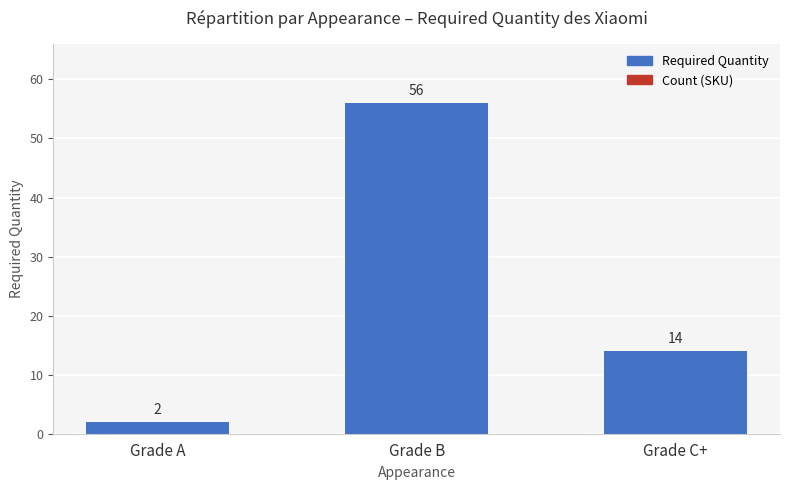

What position from the right is Grade B?

2